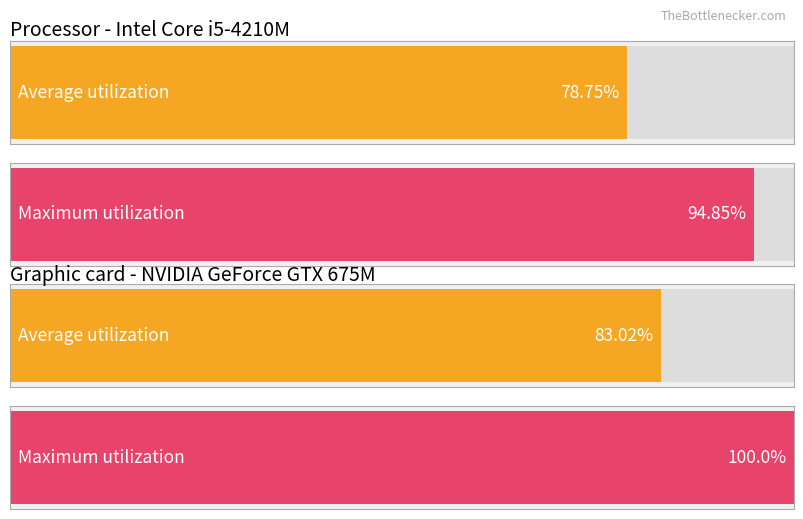

Are the bars grouped side by side (vs. stacked)?

Yes